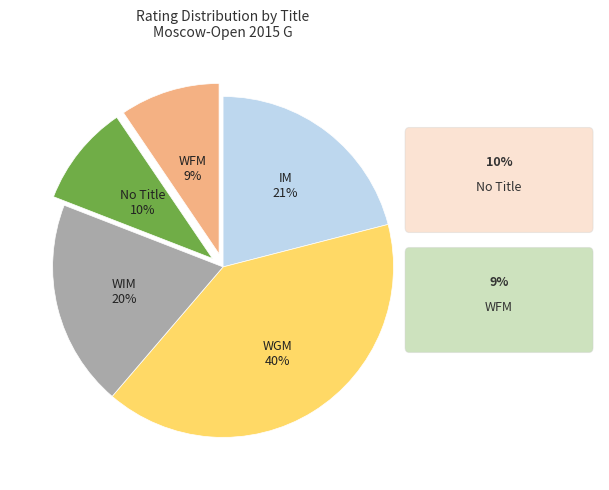

To the nearest percent, what is the difference between the largest and smallest slice percentages?

31%